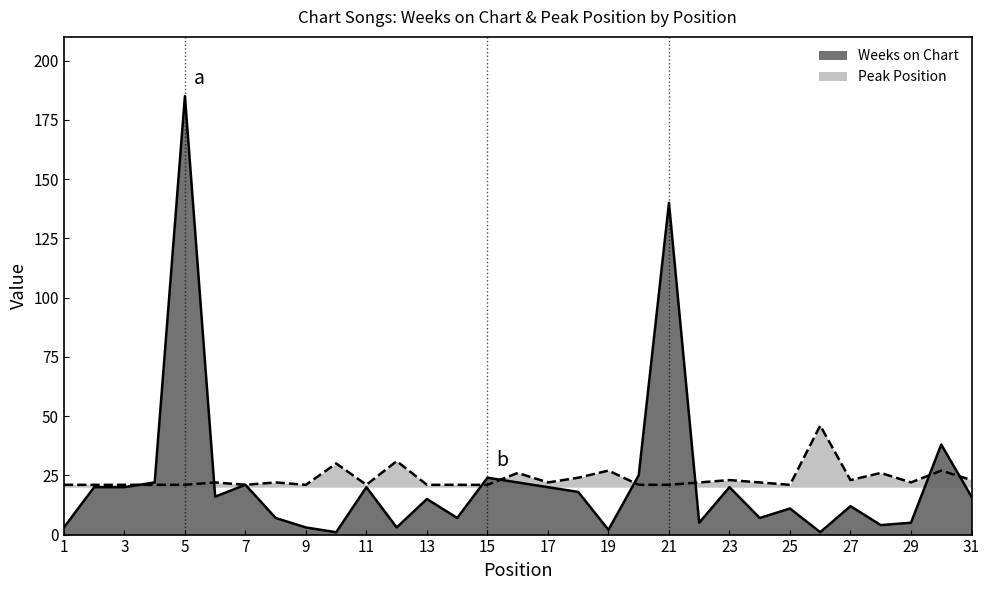

Which category has the highest value in the Peak Position series?

26